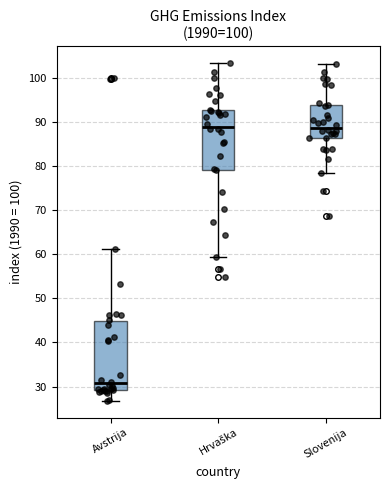

Where does the median line of the box for Slovenija sit on the y-axis? The values are not printed on the chart, so give them approximately, as read against the axis.

89